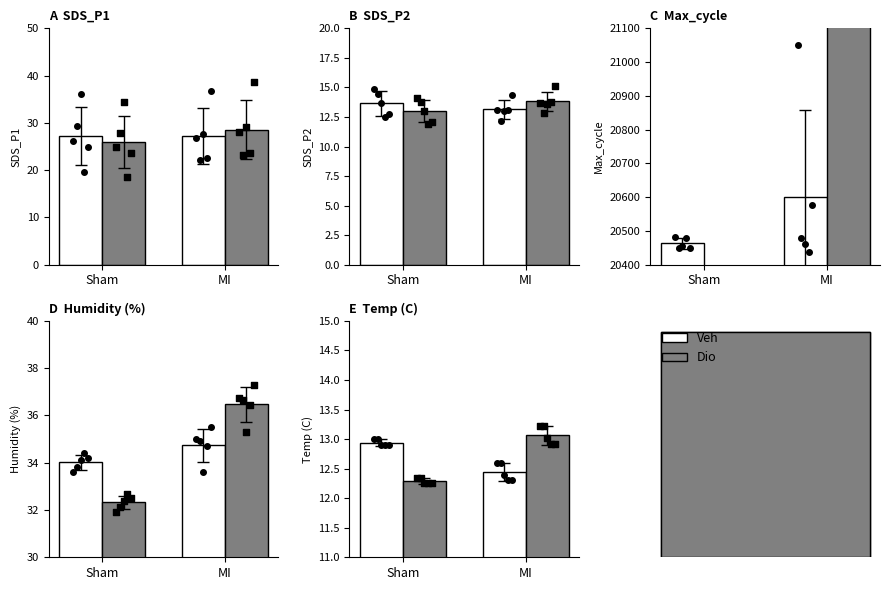

Which series has the largest total across all categories?

Dio